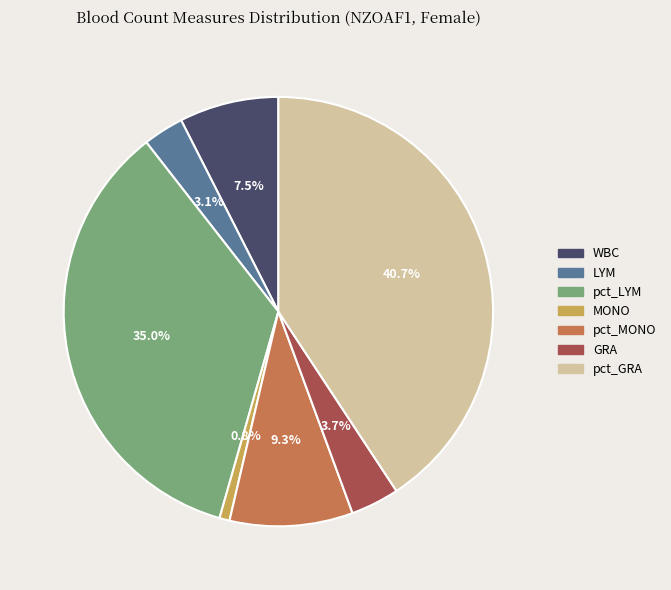

Is it true that GRA is 4% of the pie?

True